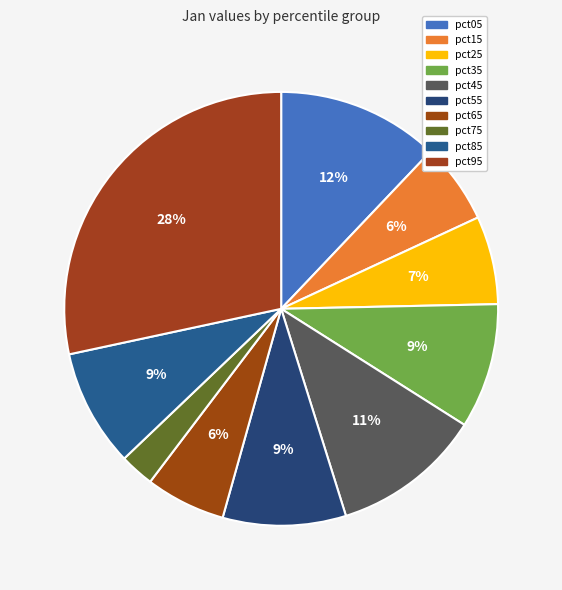

Does any single category account for the majority?

No